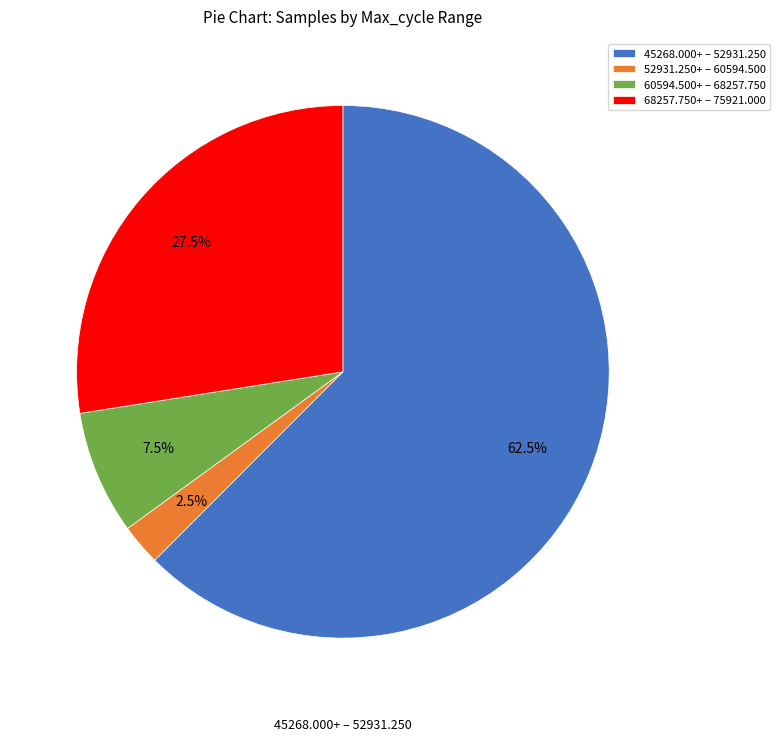

Count the number of slices in the pie.

4